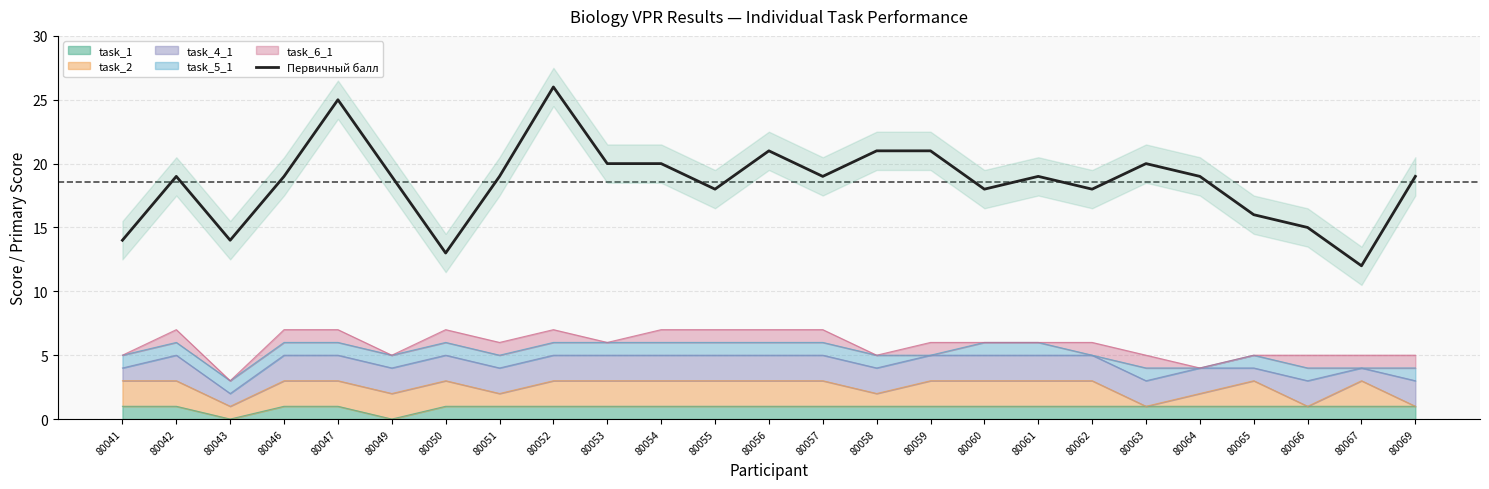

What is the difference between the maximum and minimum values?

14